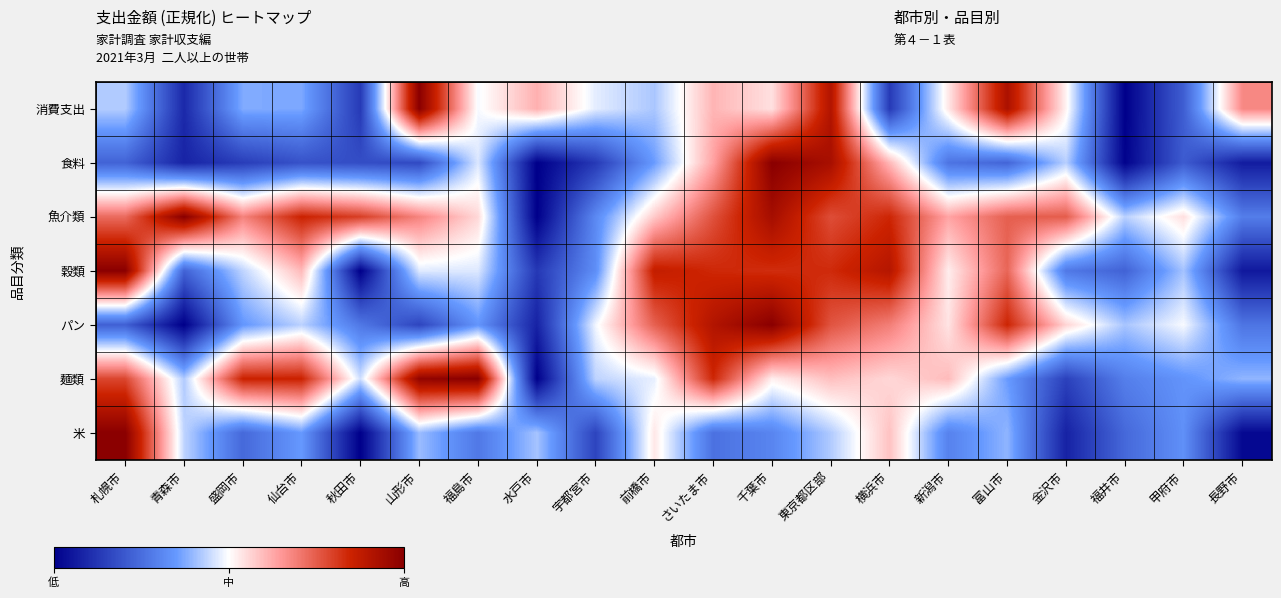

Reading right to left, what are all the values shown in this chart?

消費支出: 長野市=0.4	甲府市=-0.6	福井市=-1.0	金沢市=0.0	富山市=0.8	新潟市=0.1	横浜市=-0.7	東京都区部=0.8	千葉市=0.1	さいたま市=0.2	前橋市=-0.2	宇都宮市=-0.1	水戸市=0.2	福島市=-0.0	山形市=1.0	秋田市=-0.7	仙台市=-0.3	盛岡市=-0.2	青森市=-0.8	札幌市=-0.1
食料: 長野市=-0.9	甲府市=-0.6	福井市=-1.0	金沢市=-0.1	富山市=-0.5	新潟市=-0.5	横浜市=0.2	東京都区部=0.9	千葉市=1.0	さいたま市=0.3	前橋市=-0.3	宇都宮市=-0.7	水戸市=-1.0	福島市=-0.1	山形市=-0.7	秋田市=-0.6	仙台市=-0.6	盛岡市=-0.7	青森市=-0.8	札幌市=-0.5
魚介類: 長野市=-0.4	甲府市=0.1	福井市=-0.1	金沢市=0.5	富山市=0.5	新潟市=0.3	横浜市=0.7	東京都区部=0.6	千葉市=0.9	さいたま市=0.5	前橋市=0.2	宇都宮市=-0.4	水戸市=-1.0	福島市=0.1	山形市=0.4	秋田市=0.6	仙台市=0.7	盛岡市=0.4	青森市=1.0	札幌市=0.5
穀類: 長野市=-0.9	甲府市=-0.2	福井市=-0.5	金沢市=-0.4	富山市=0.5	新潟市=0.1	横浜市=0.8	東京都区部=0.7	千葉市=0.7	さいたま市=0.7	前橋市=0.7	宇都宮市=-0.3	水戸市=-0.7	福島市=-0.1	山形市=-0.1	秋田市=-1.0	仙台市=0.2	盛岡市=-0.1	青森市=-0.5	札幌市=1.0
パン: 長野市=-0.5	甲府市=-0.0	福井市=-0.2	金沢市=0.1	富山市=0.7	新潟市=0.1	横浜市=0.4	東京都区部=0.5	千葉市=1.0	さいたま市=0.8	前橋市=0.5	宇都宮市=-0.0	水戸市=-0.8	福島市=-0.3	山形市=-0.7	秋田市=-0.4	仙台市=-0.1	盛岡市=-0.3	青森市=-1.0	札幌市=-0.6
麺類: 長野市=-0.2	甲府市=-0.3	福井市=-0.4	金沢市=-0.7	富山市=-0.3	新潟市=0.2	横浜市=0.1	東京都区部=0.2	千葉市=0.0	さいたま市=0.7	前橋市=-0.0	宇都宮市=-0.1	水戸市=-1.0	福島市=1.0	山形市=1.0	秋田市=-0.1	仙台市=0.7	盛岡市=0.7	青森市=-0.2	札幌市=0.6
米: 長野市=-1.0	甲府市=-0.3	福井市=-0.5	金沢市=-0.8	富山市=-0.2	新潟市=-0.4	横浜市=0.2	東京都区部=-0.2	千葉市=-0.4	さいたま市=-0.5	前橋市=0.1	宇都宮市=-0.7	水戸市=-0.2	福島市=-0.4	山形市=-0.2	秋田市=-1.0	仙台市=-0.3	盛岡市=-0.5	青森市=-0.1	札幌市=1.0